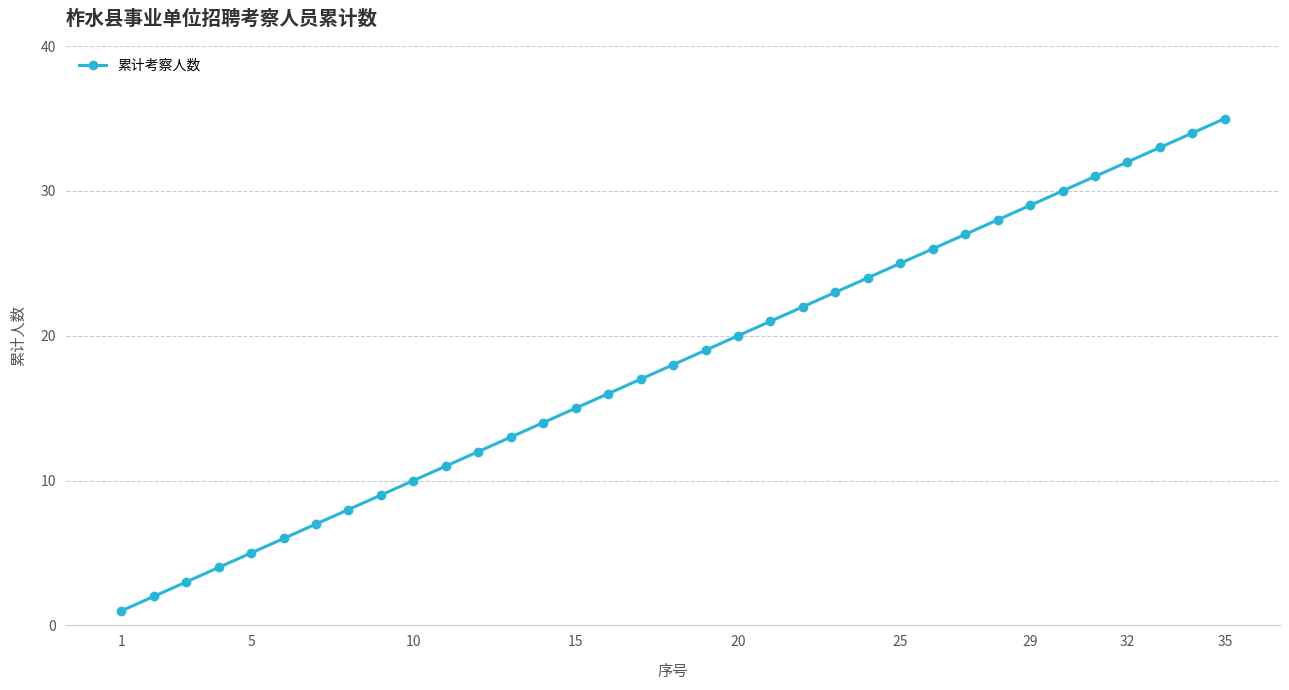

True or false: the data has more than 2 interior local peaks.

False